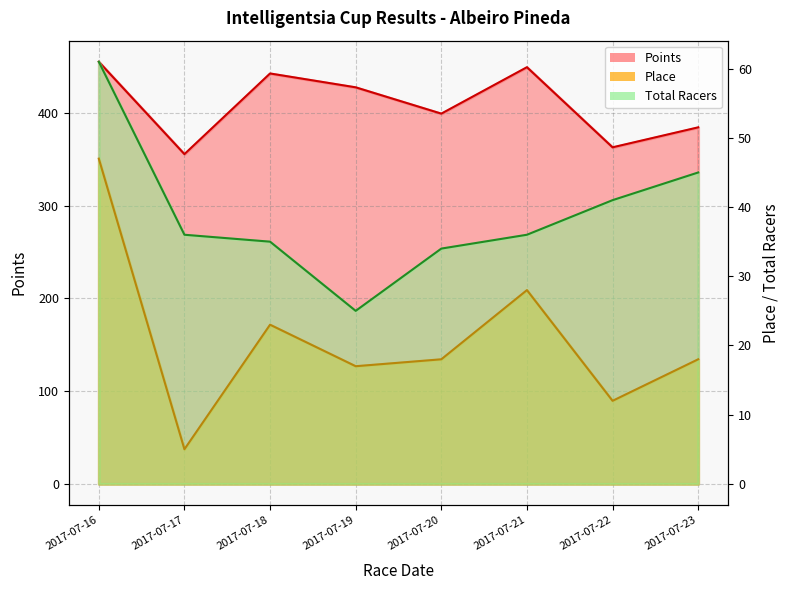

At which category is the sum across all series the highest?

2017-07-16